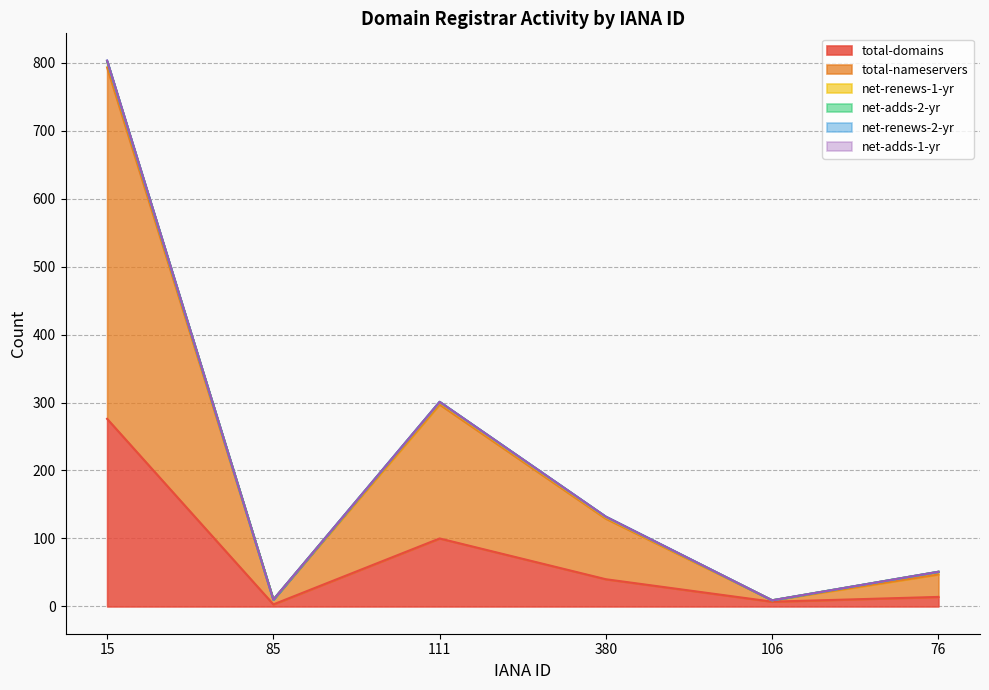

Reading right to left, what are all the values shown in this chart?

total-domains: 14	7	40	100	3	276
total-nameservers: 33	2	89	197	7	517
net-renews-1-yr: 4	0	2	3	0	9
net-adds-2-yr: 0	0	1	1	0	0
net-renews-2-yr: 0	0	0	0	0	1
net-adds-1-yr: 0	0	0	0	0	0